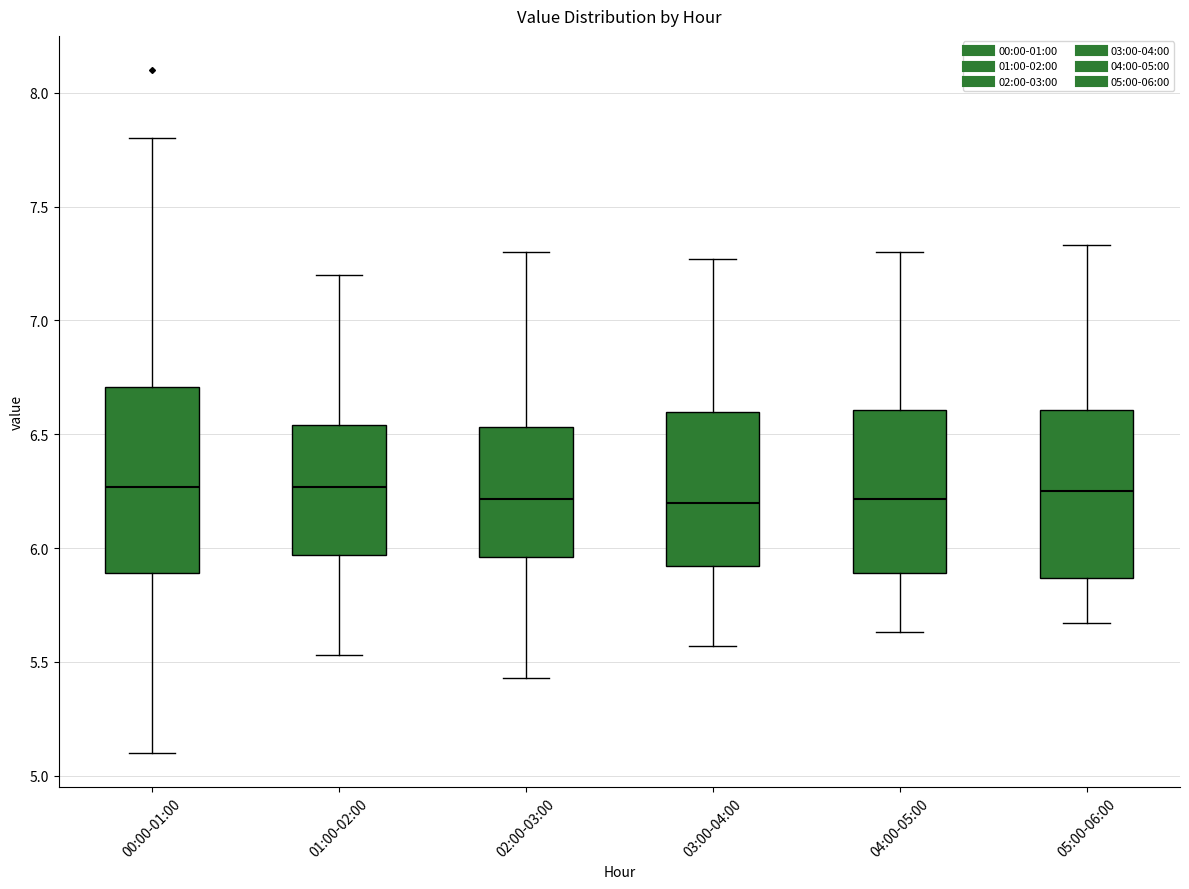

Reading left to right, read every box against the y-axis: the position of its median line, the range the box covers, and the ends of its whiskers. The values are not printed on the chart, so give them approximately, as read against the axis.

00:00-01:00: median 6.25, box 5.90 to 6.70, whiskers 5.10 to 7.80
01:00-02:00: median 6.25, box 5.95 to 6.55, whiskers 5.55 to 7.20
02:00-03:00: median 6.20, box 5.95 to 6.55, whiskers 5.45 to 7.30
03:00-04:00: median 6.20, box 5.90 to 6.60, whiskers 5.55 to 7.25
04:00-05:00: median 6.20, box 5.90 to 6.60, whiskers 5.65 to 7.30
05:00-06:00: median 6.25, box 5.85 to 6.60, whiskers 5.65 to 7.35